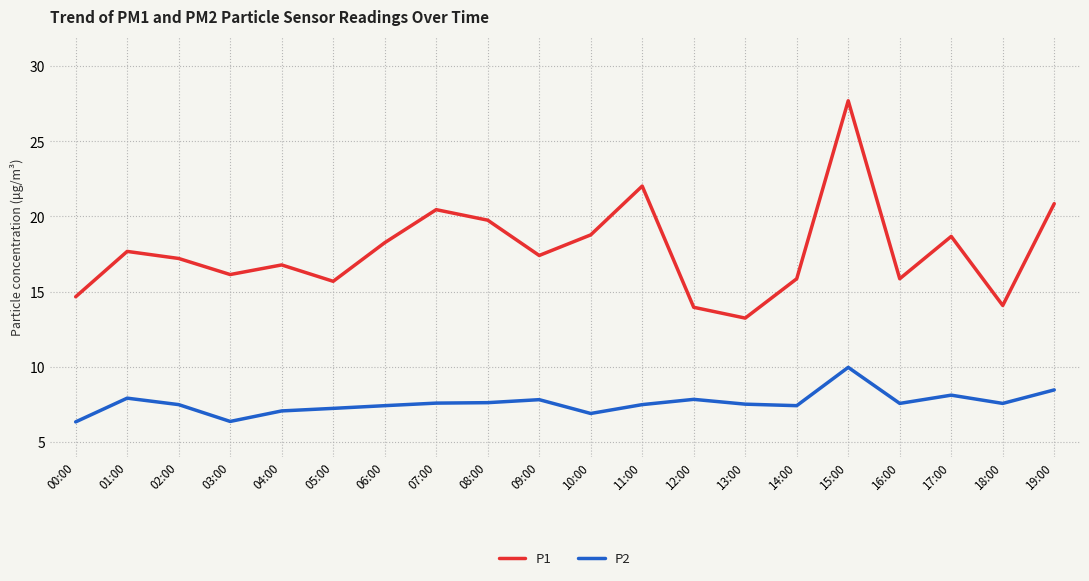

True or false: P1 and P2 intersect in this chart.

False